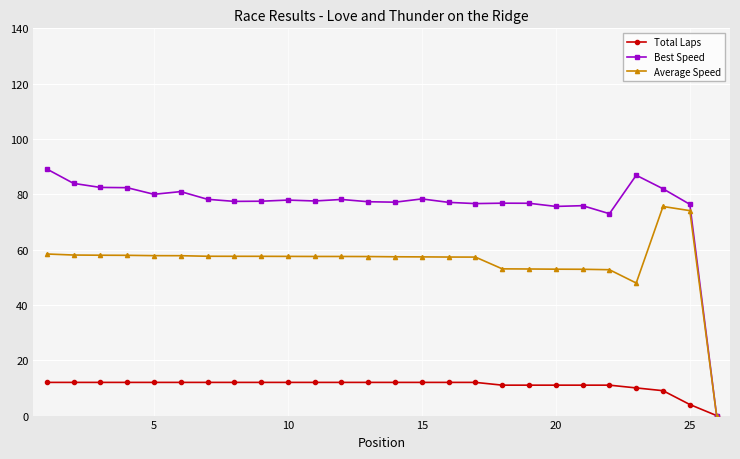

What is the highest value of the Best Speed series?

89.2